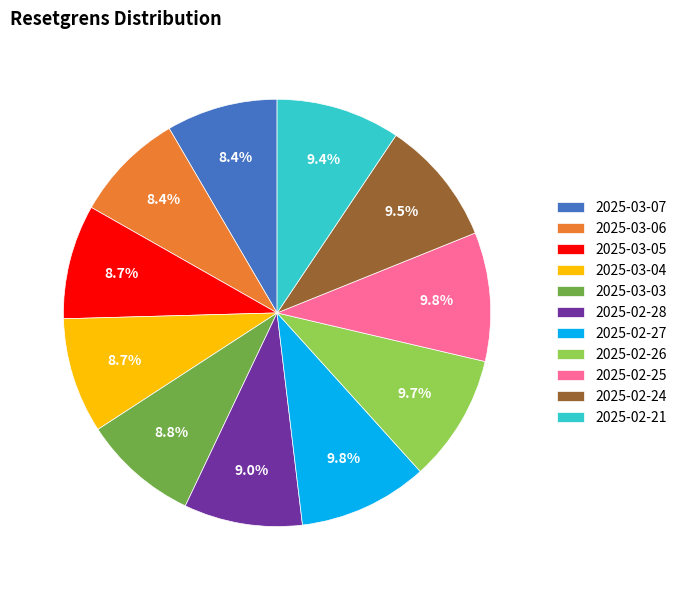

What percentage is NOT represented by 2025-02-24?

90.5%